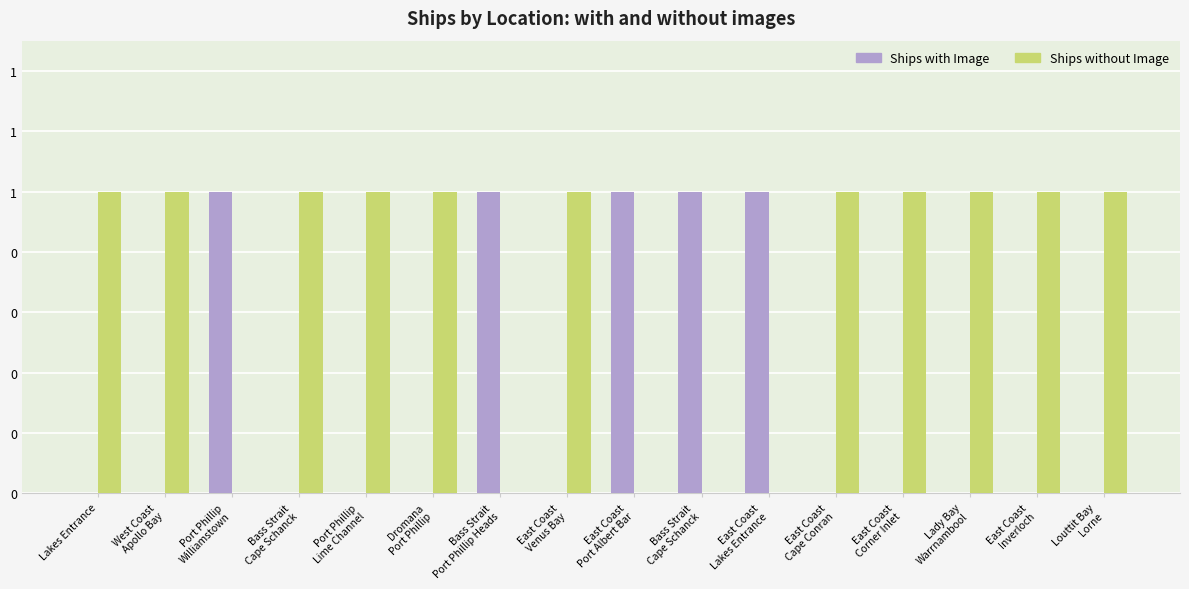

Which category has the highest value in the Ships without Image series?

Lakes Entrance